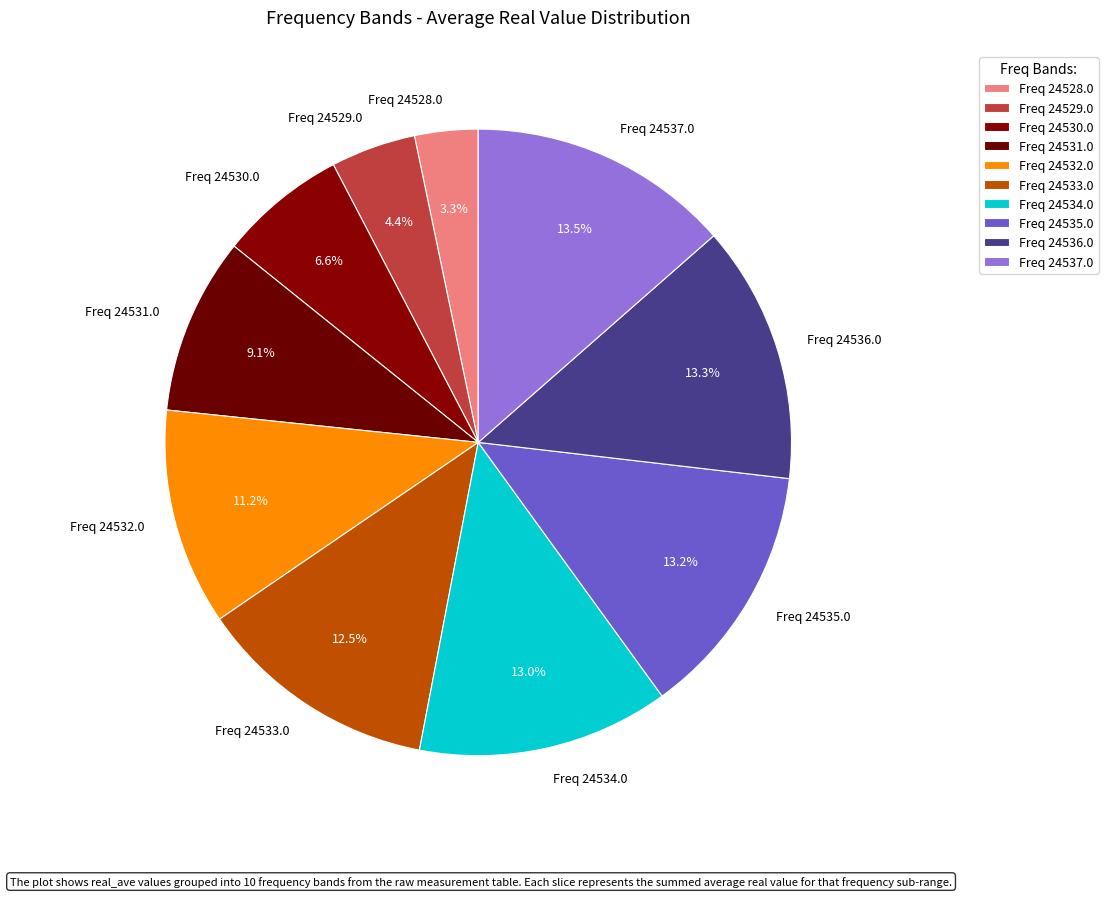

Which has a higher value, Freq 24533.0 or Freq 24531.0?

Freq 24533.0